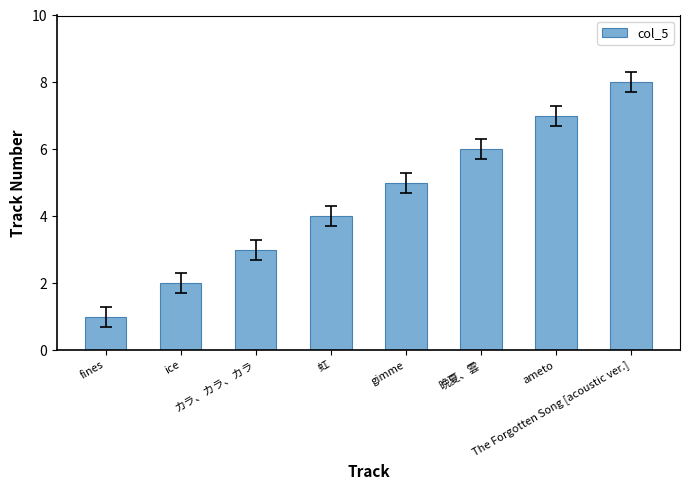

Reading left to right, extract all data points from this chart.

fines=1	ice=2	カラ、カラ、カラ=3	虹=4	gimme=5	晩夏、雲=6	ameto=7	The Forgotten Song [acoustic ver.]=8